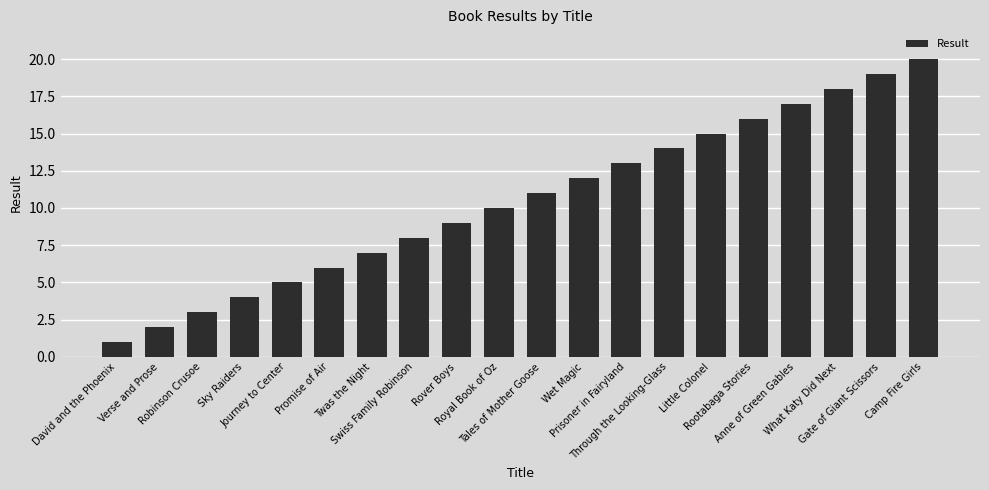

What is the difference between the maximum and minimum values?

19